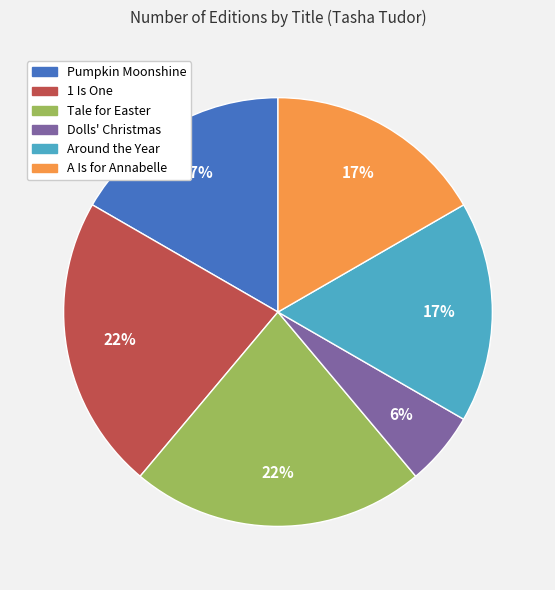

True or false: Dolls' Christmas accounts for 6% of the total.

True